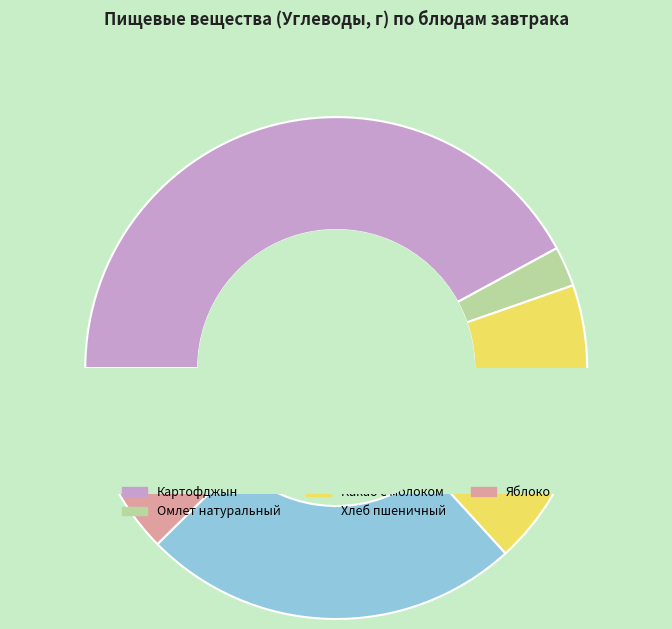

What is the largest slice in the pie chart?

Картофджын